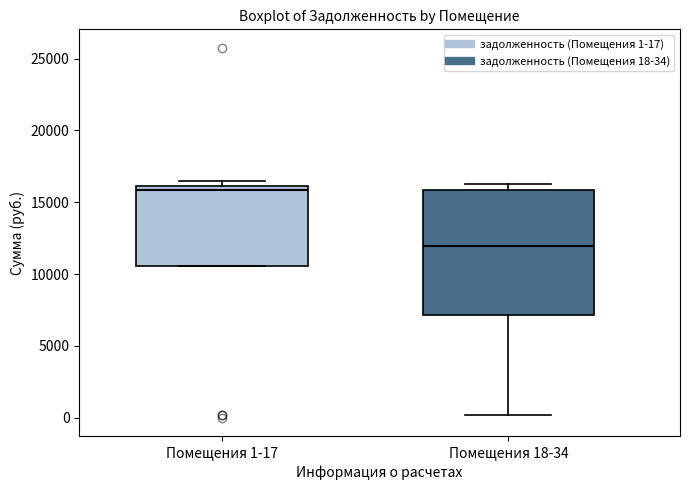

Reading left to right, transcribe this box plot: for each box, give where its median line is, the range the box spans, and where its two whiskers end, as read against the y-axis. The values are not printed on the chart, so give them approximately, as read against the axis.

Помещения 1-17: median 16000 (just below the box's upper edge), box 10500 to 16000, whiskers 10500 to 16500
Помещения 18-34: median 12000, box 7000 to 16000, whiskers 0 to 16500